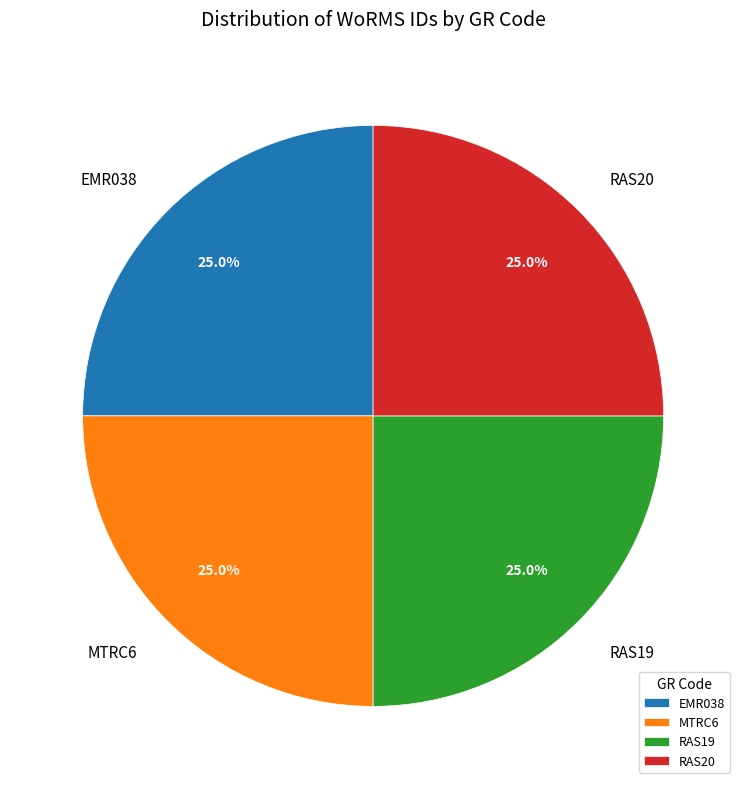

Is there a majority slice in this chart?

No